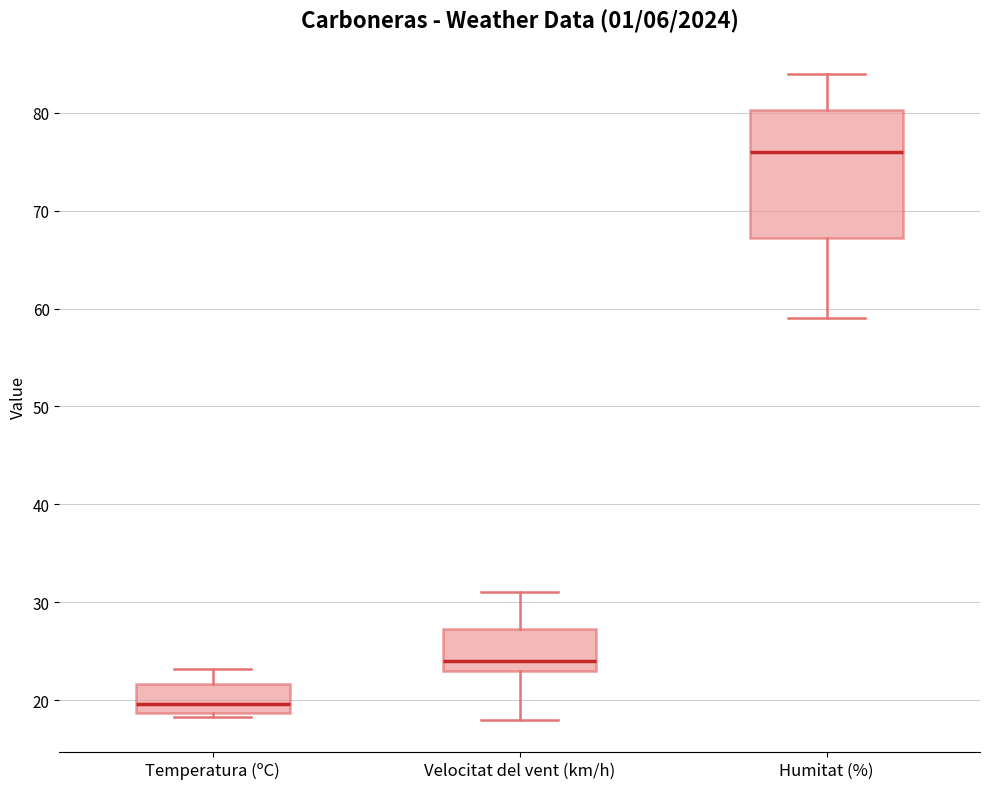

Which box has the lowest median line?

Temperatura (ºC)